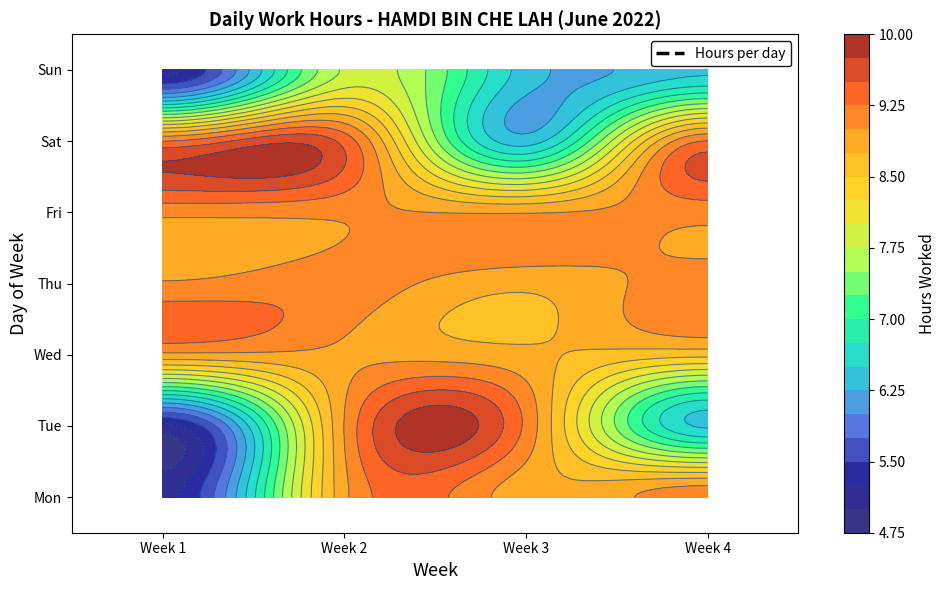

Between 2 and 4, which series saw the biggest shift?

1